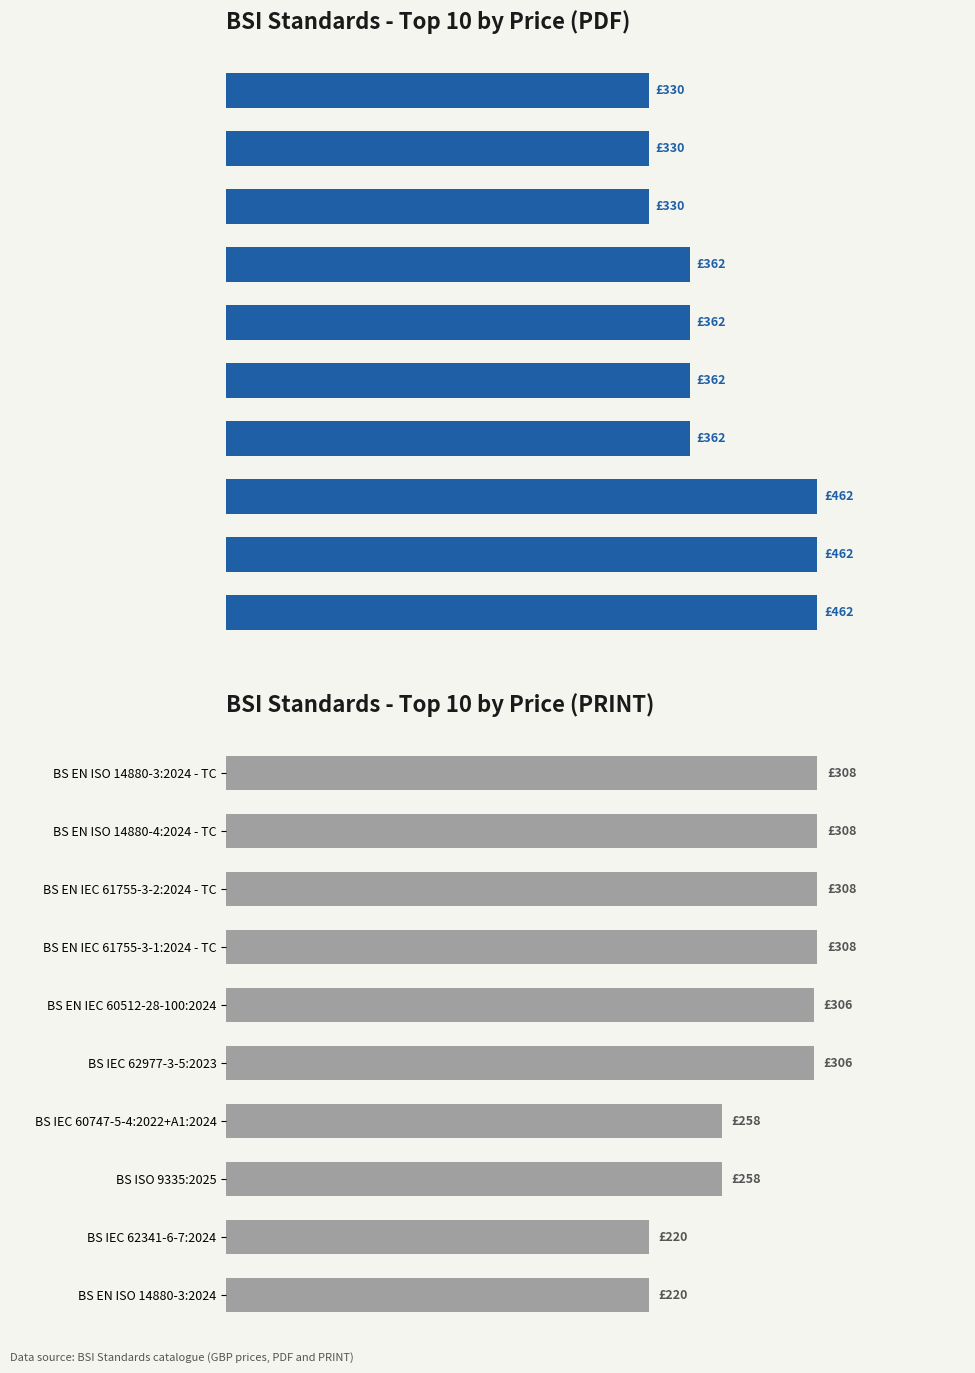

What are all the series names shown in the legend?

Price (PDF), Price (PRINT)